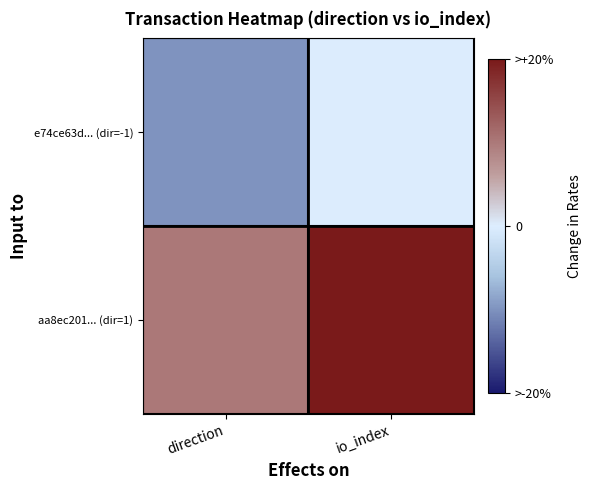

Reading right to left, what are all the values shown in this chart?

e74ce63d... (dir=-1): io_index=0	direction=-1
aa8ec201... (dir=1): io_index=2	direction=1